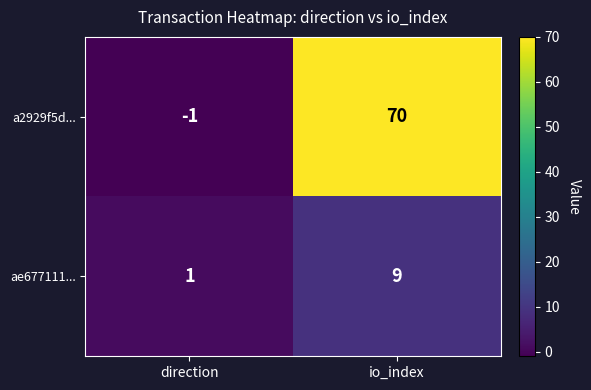

Rank the series by their maximum value, from highest to lowest.

a2929f5d..., ae677111...